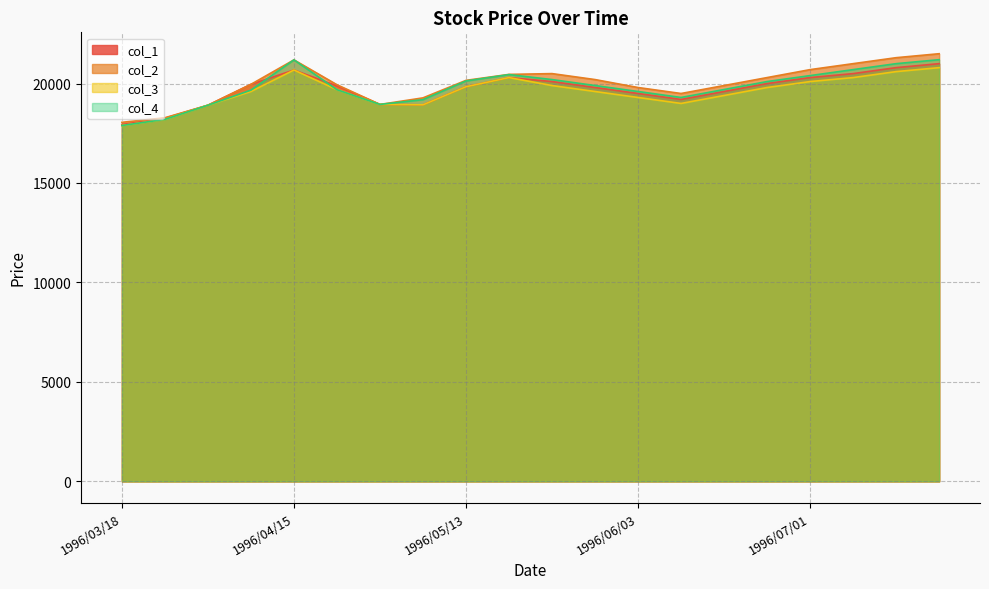

At how many categories does at least one series exceed 20129?

10